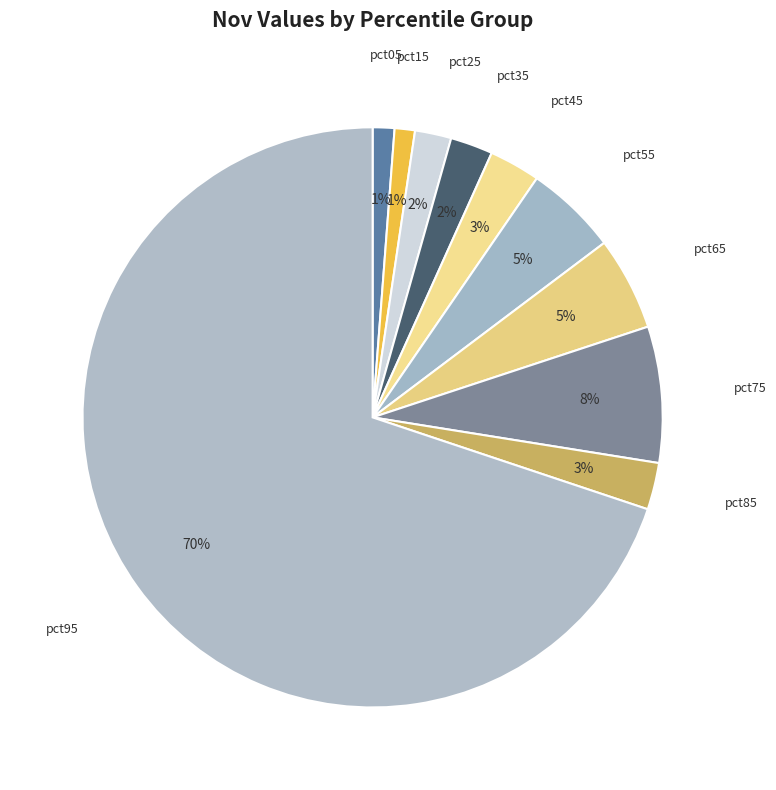

Is there a majority slice in this chart?

Yes